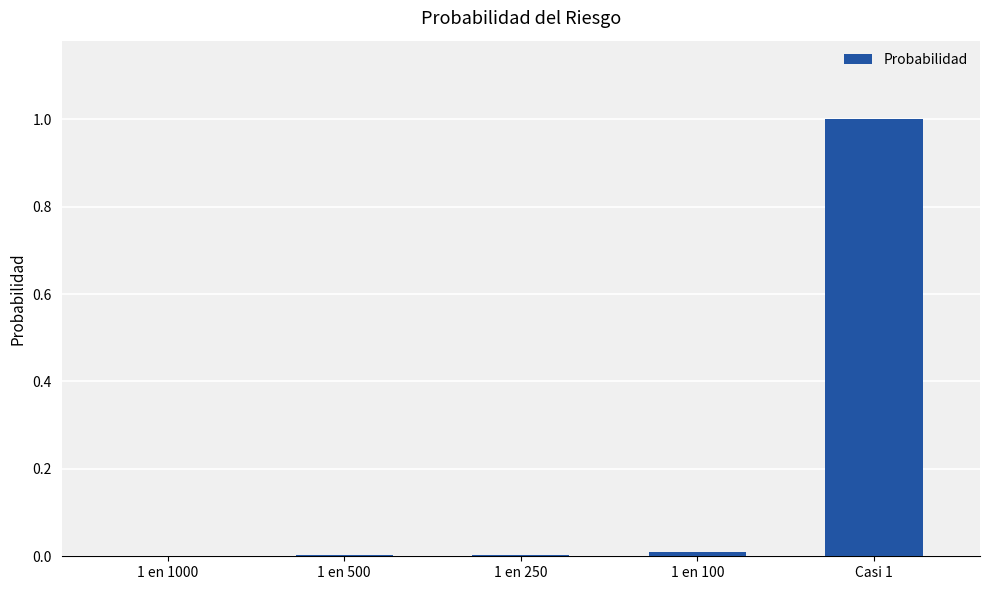

What is the greatest value displayed?

1.0